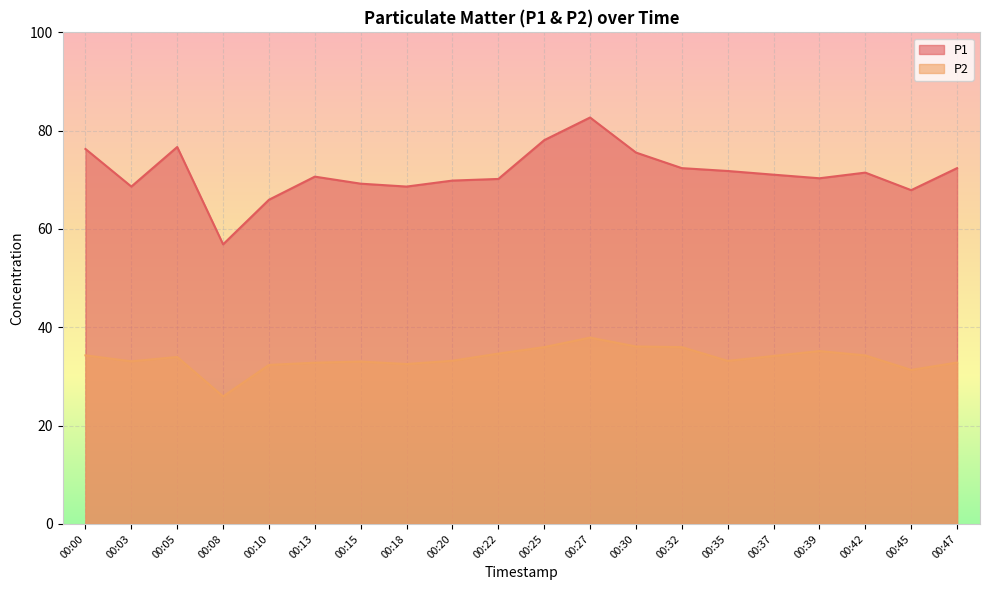

In P2, how many points are lower than both neighbors (excluding endpoints)?

5